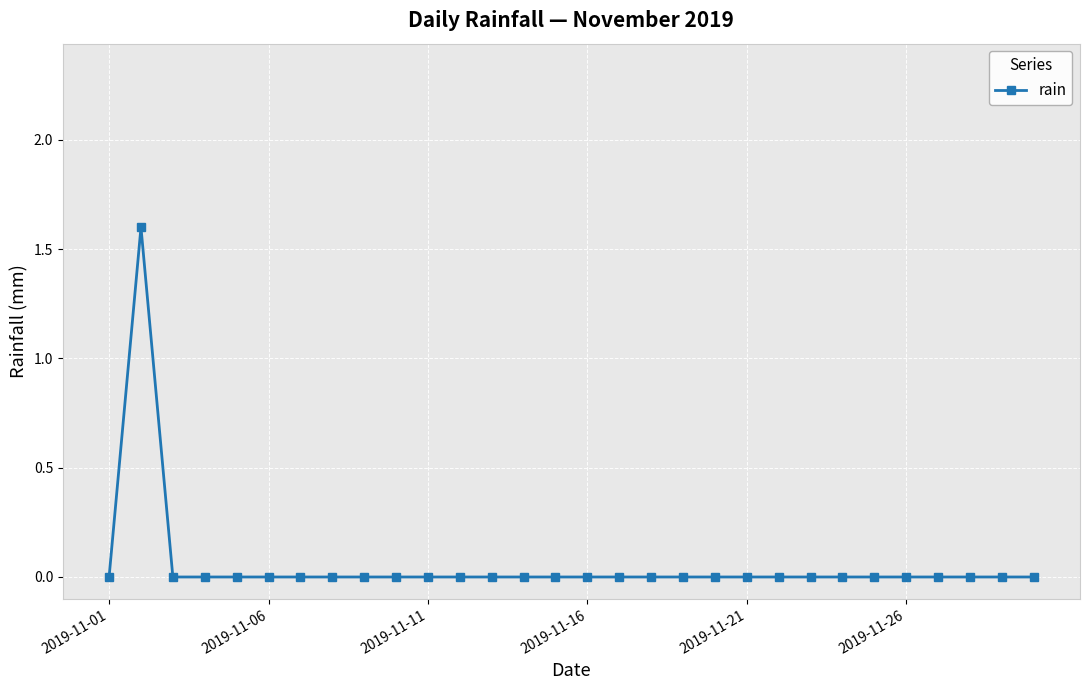

What is the difference between the maximum and minimum values?

1.6